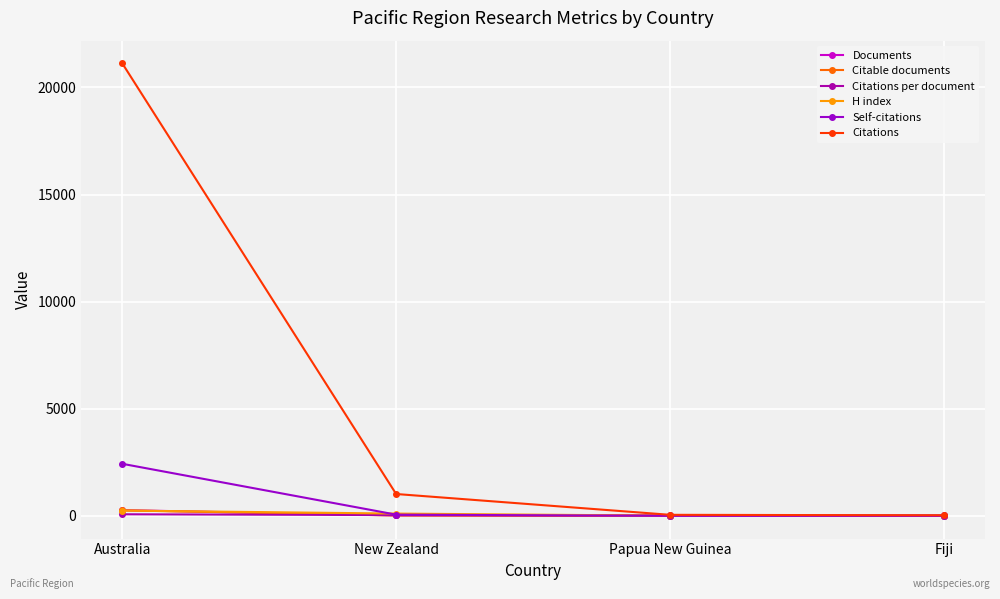

The Self-citations series shows 61.0 at New Zealand. True or false?

True